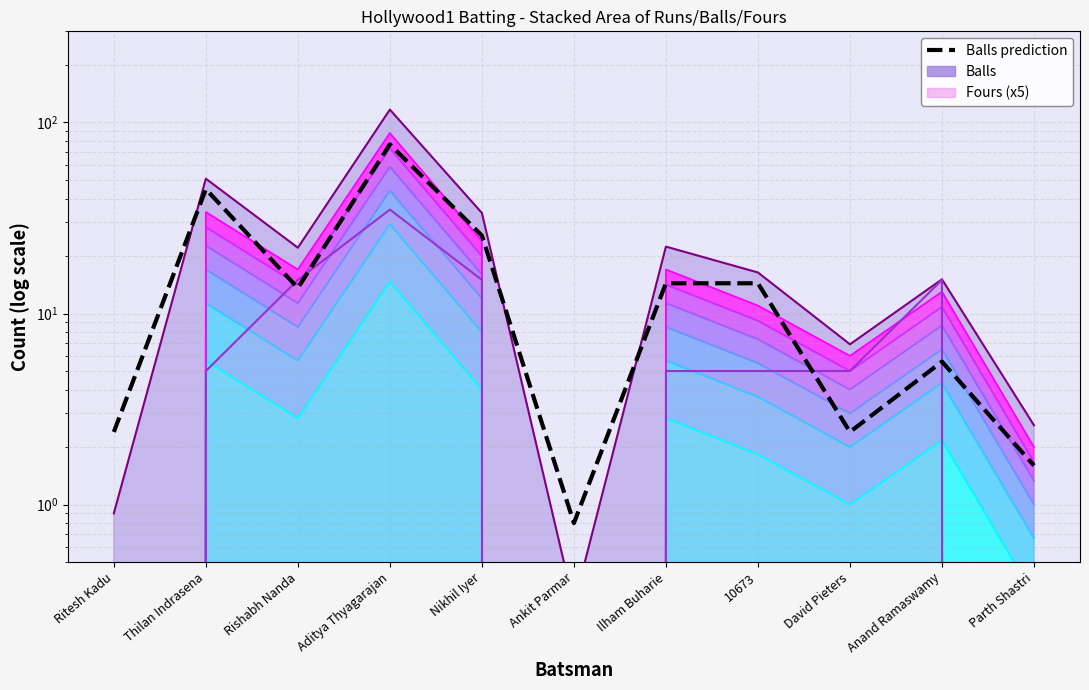

List the labels in order of value, largest first.

Aditya Thyagarajan, Thilan Indrasena, Nikhil Iyer, Ilham Buharie, 10673, Rishabh Nanda, Anand Ramaswamy, Ritesh Kadu, David Pieters, Parth Shastri, Ankit Parmar